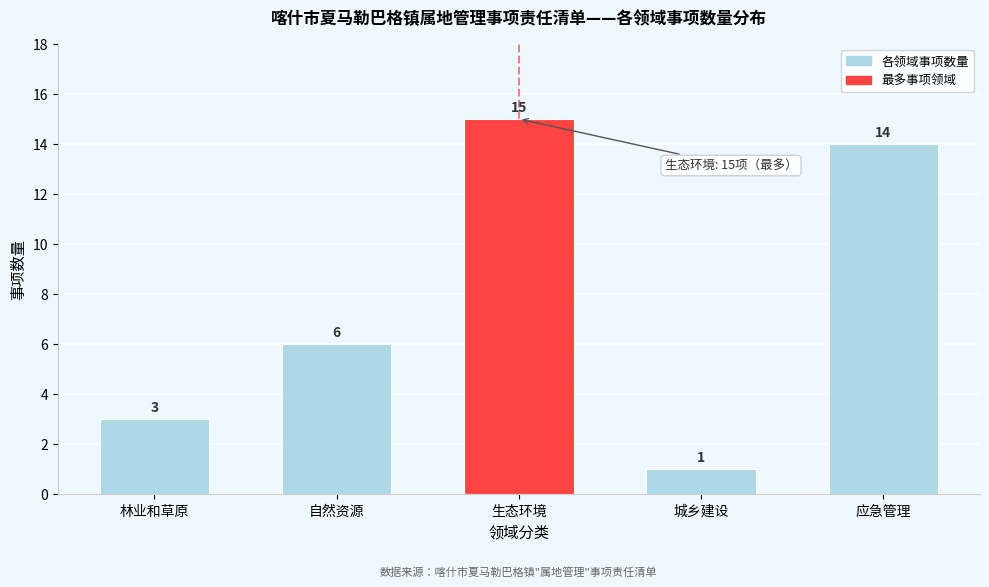

Reading left to right, what are all the values shown in this chart?

3	6	15	1	14